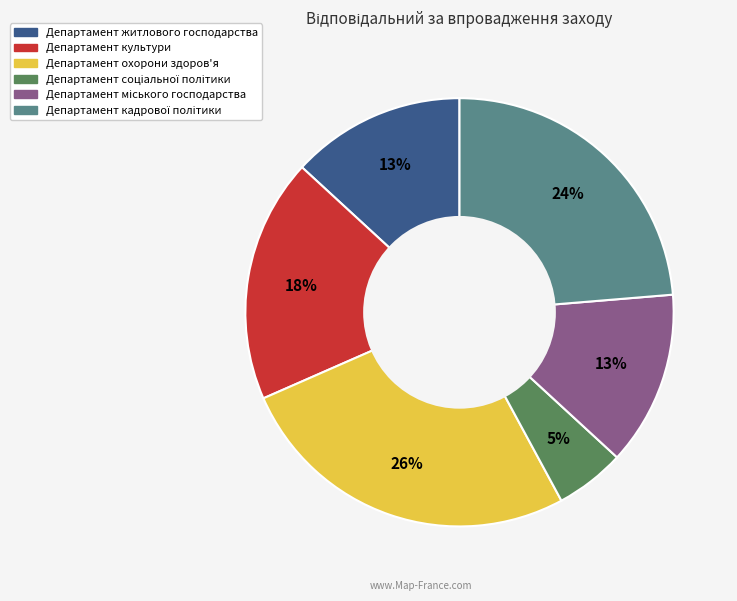

Which category has the biggest portion of the pie?

Департамент охорони здоров'я